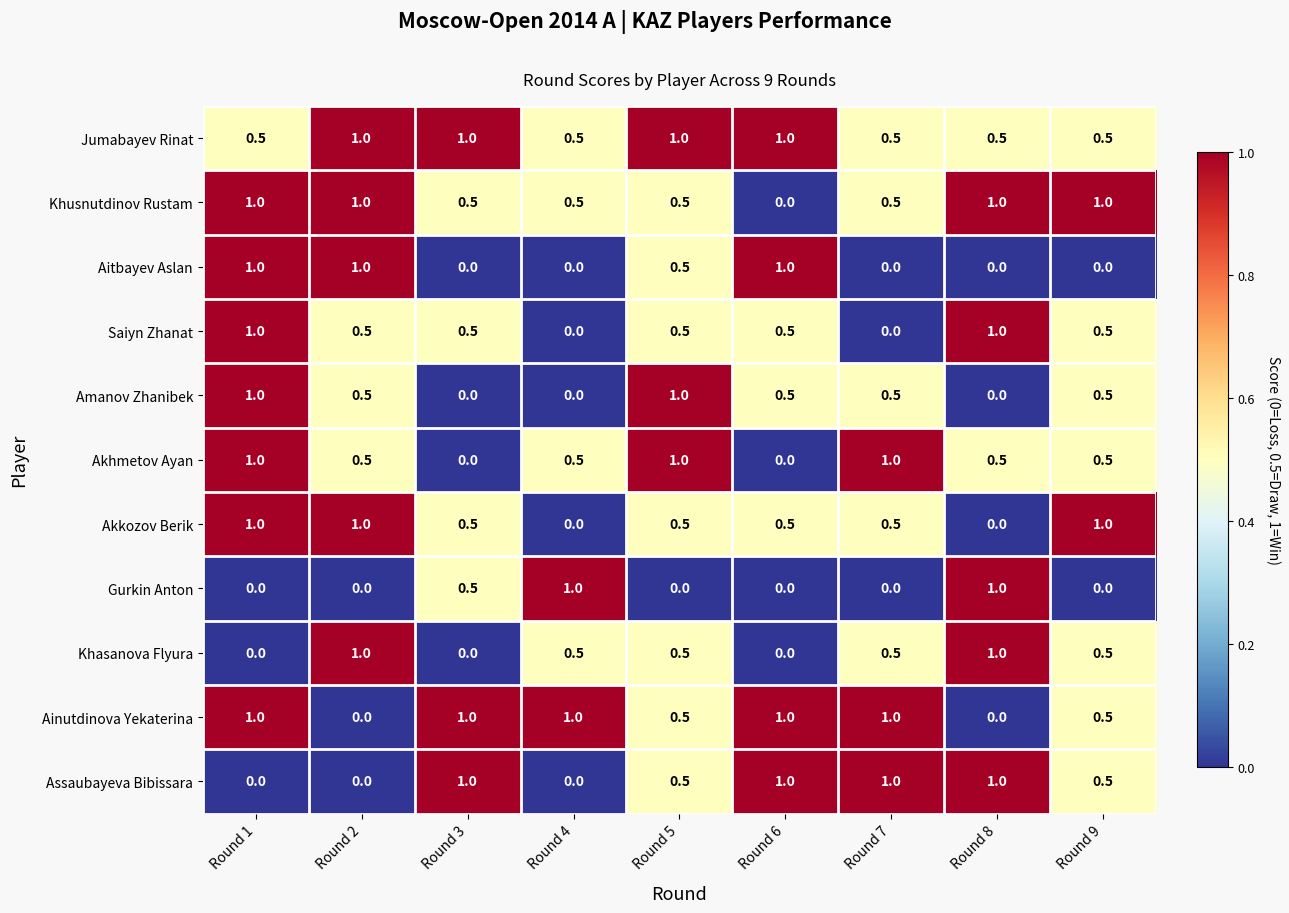

What is the sum of all Saiyn Zhanat values?

4.5